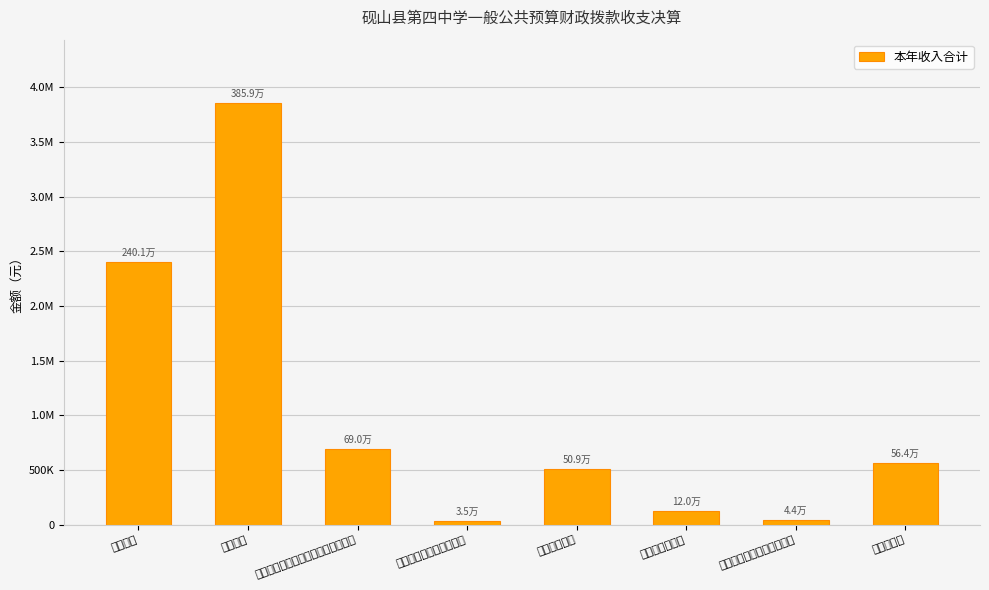

What is the average value?

1027805.6